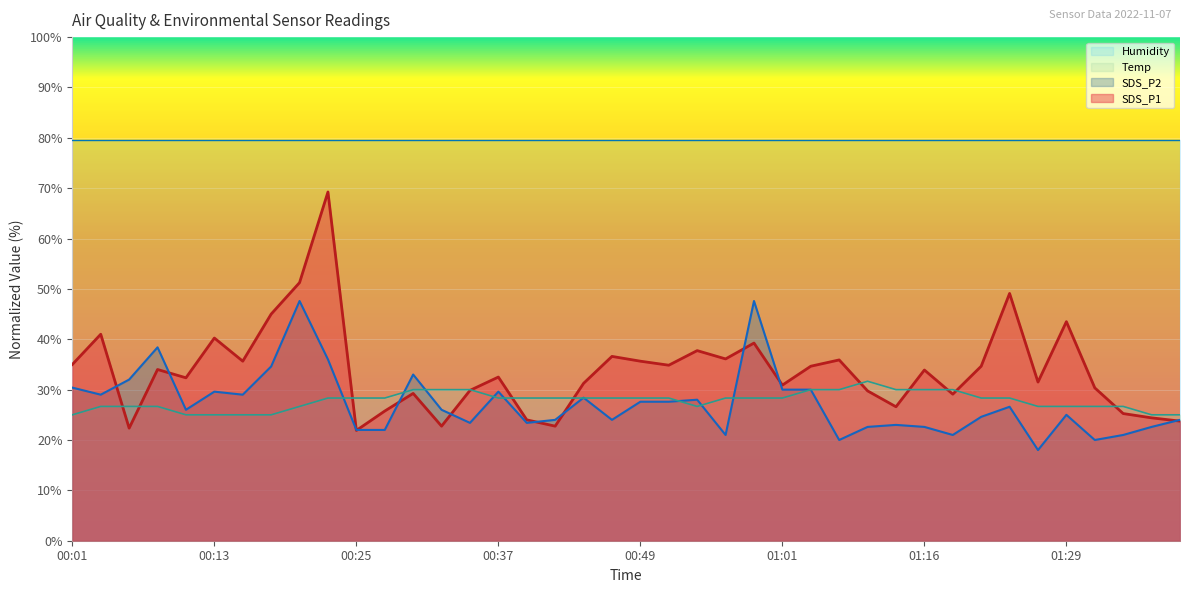

At how many categories does at least one series exceed 26?

40